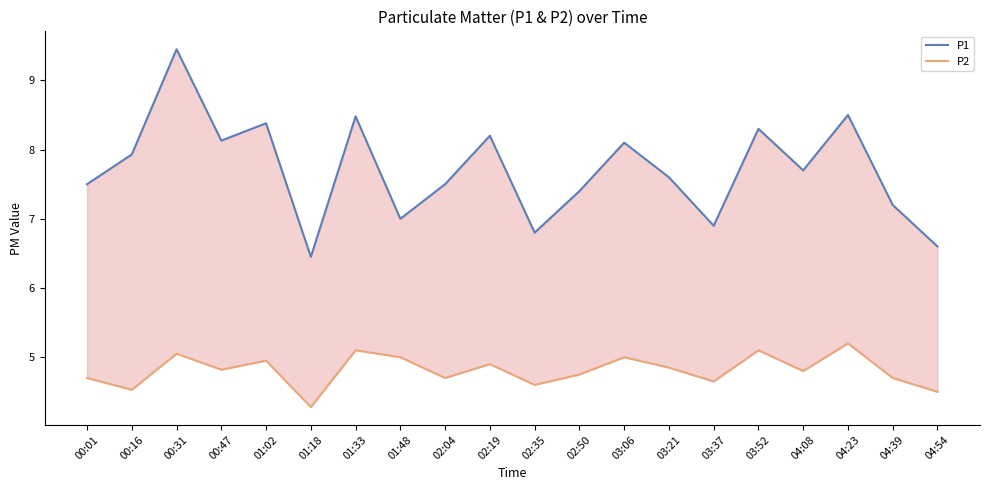

What is the difference between the P1 values at 00:16 and 03:52?

0.4